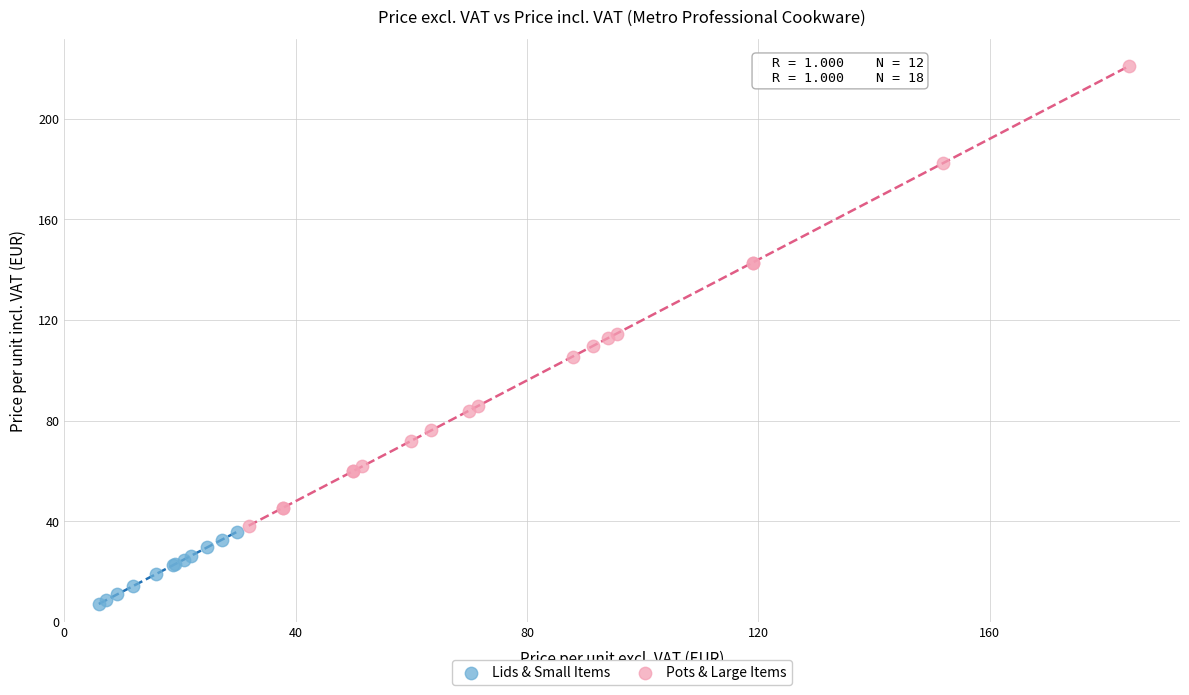

Which series reaches the minimum Y coordinate?

Lids & Small Items